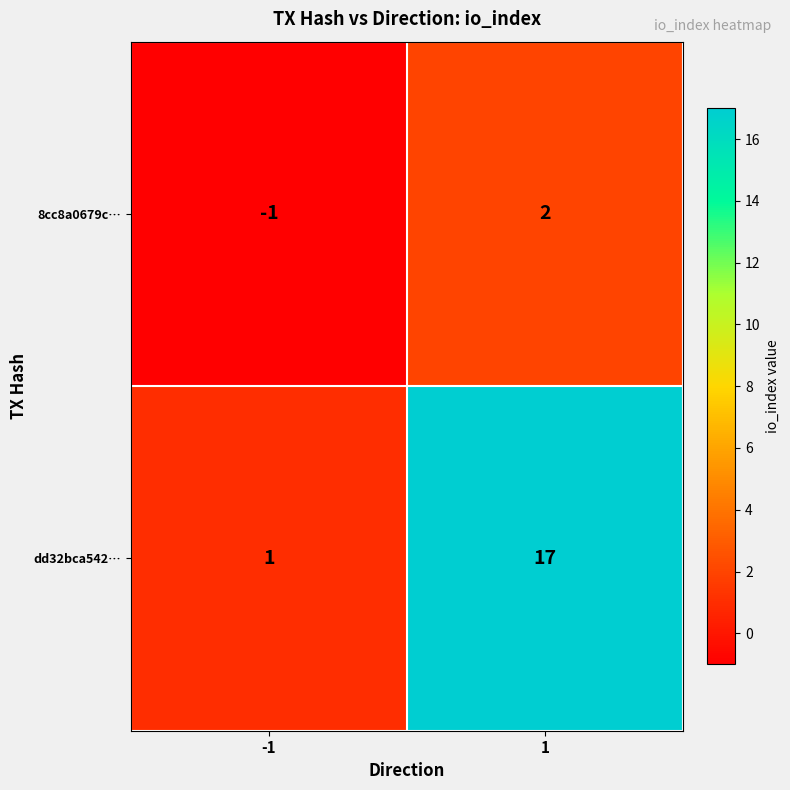

Rank the series by their maximum value, from lowest to highest.

8cc8a0679c…, dd32bca542…